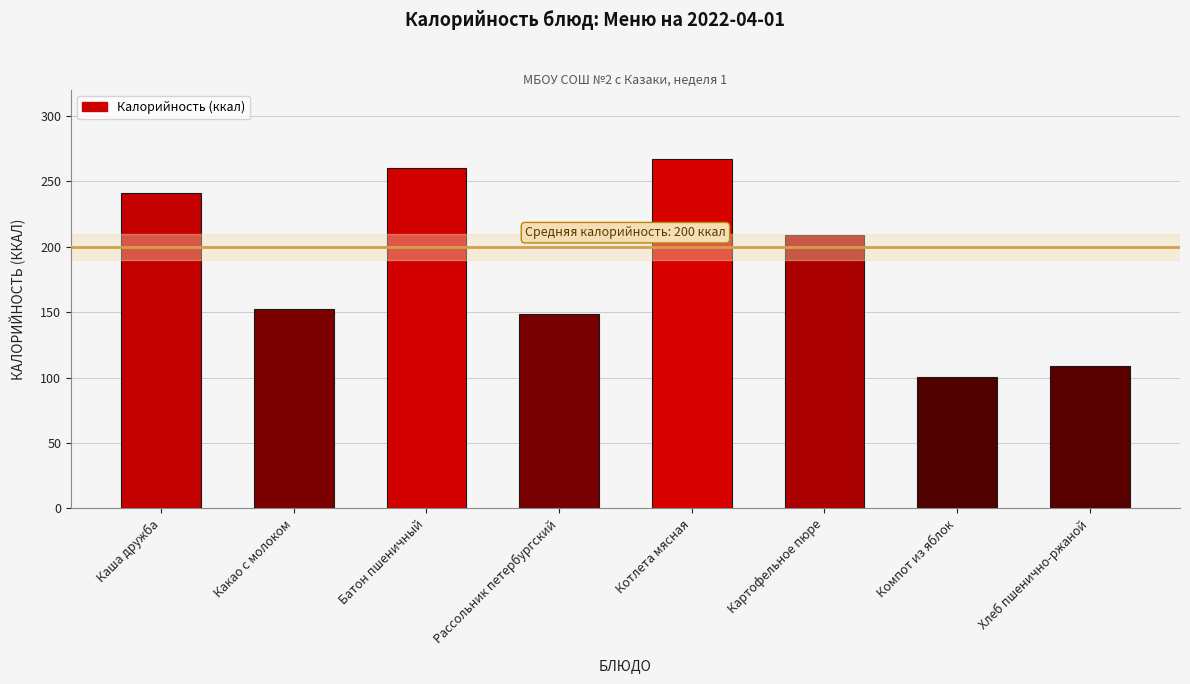

Reading right to left, extract all data points from this chart.

Хлеб пшенично-ржаной=109.0	Компот из яблок=100.4	Картофельное пюре=209.0	Котлета мясная=267.1	Рассольник петербургский=148.3	Батон пшеничный=260.0	Какао с молоком=152.0	Каша дружба=241.1